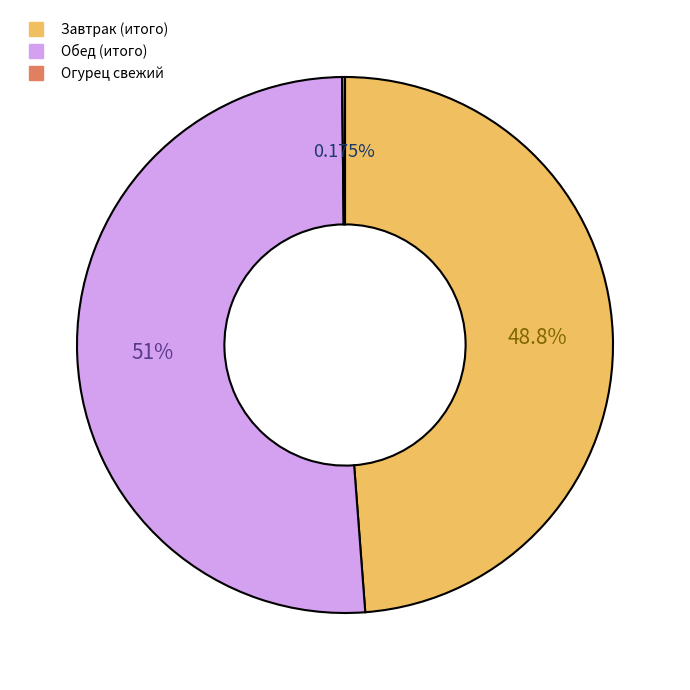

Is there a majority slice in this chart?

Yes